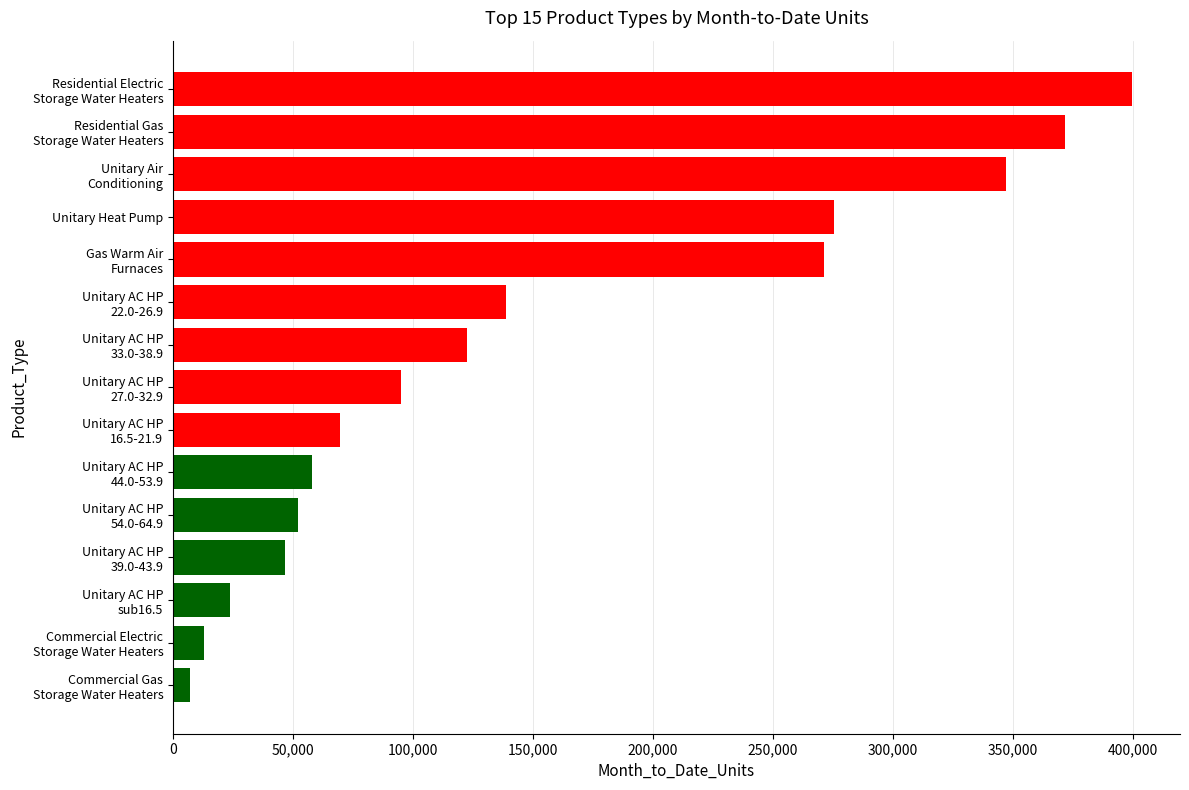

What is the average value?

152764